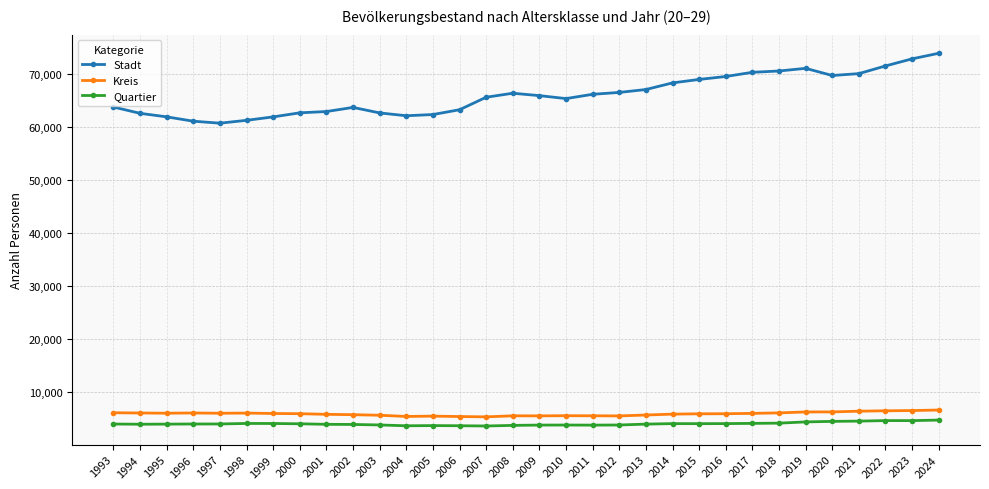

Rank the series by their maximum value, from lowest to highest.

Quartier, Kreis, Stadt